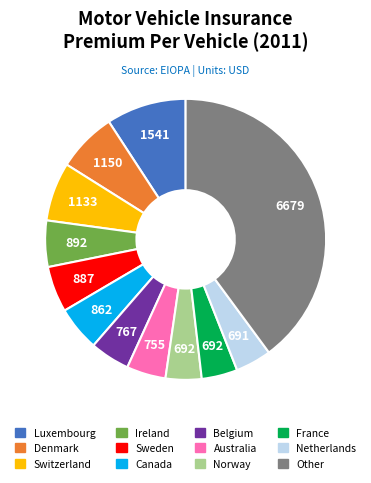

Does any single category account for the majority?

No